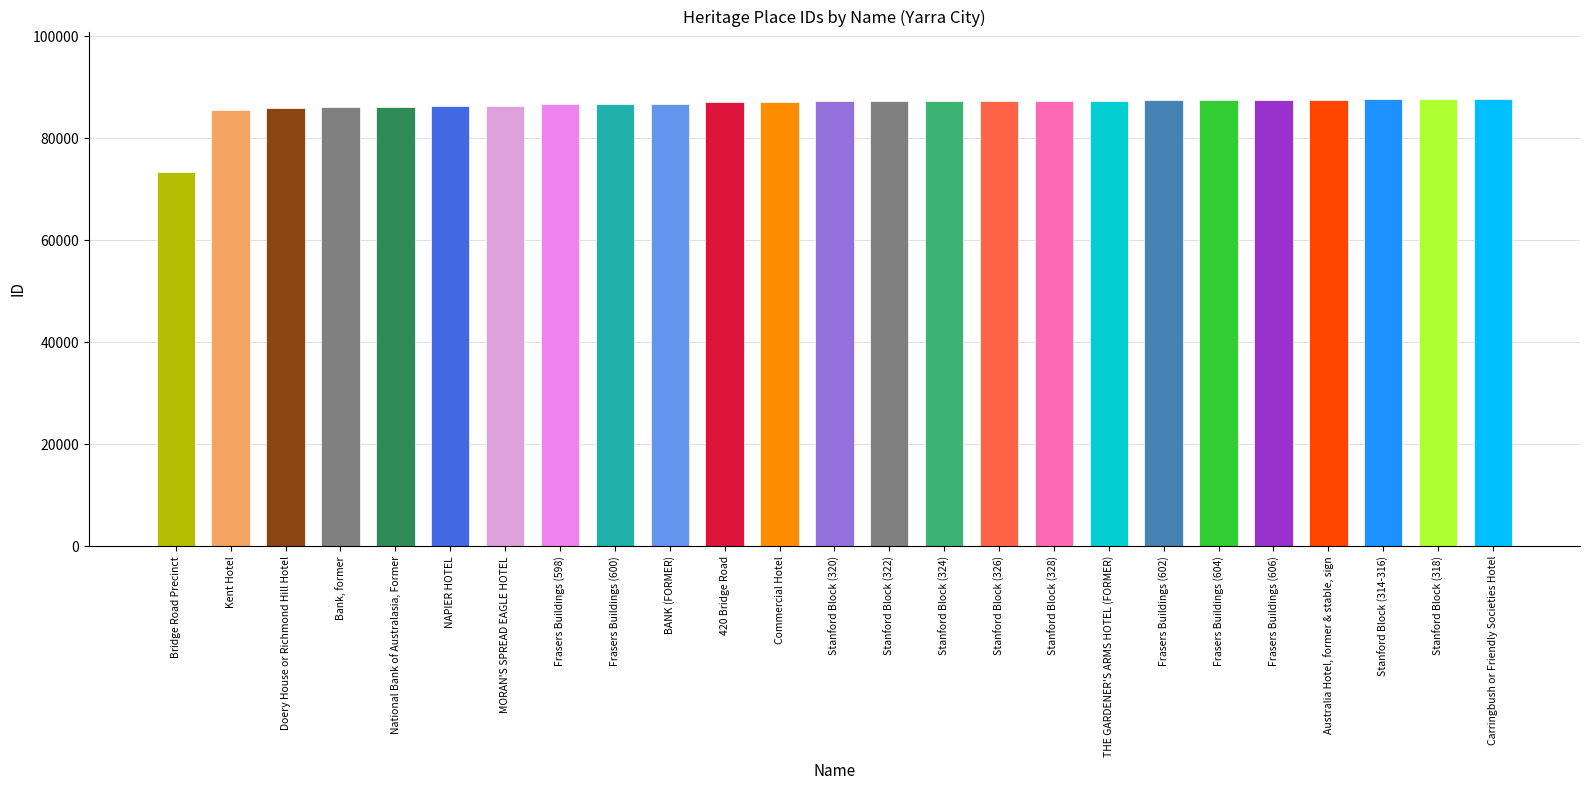

The chart shows a value of 87471 at Frasers Buildings (606). True or false?

True